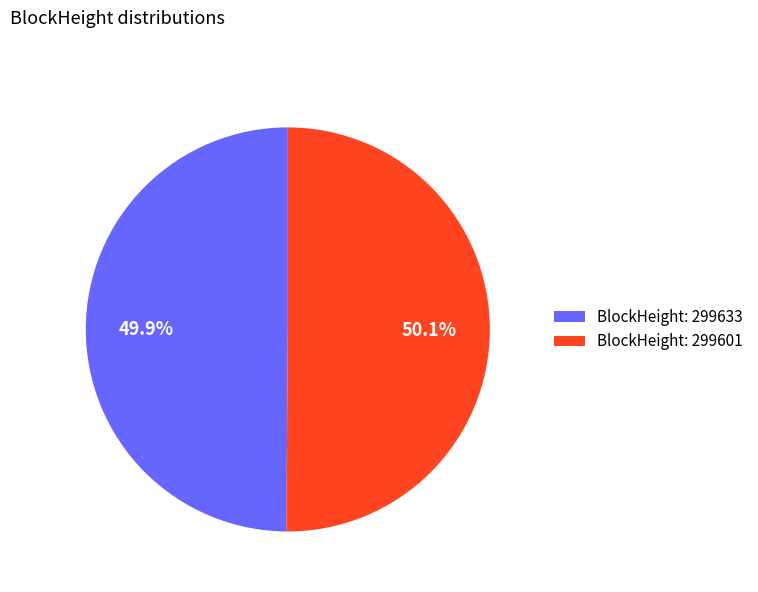

To the nearest percent, what is the difference between the largest and smallest slice percentages?

0%